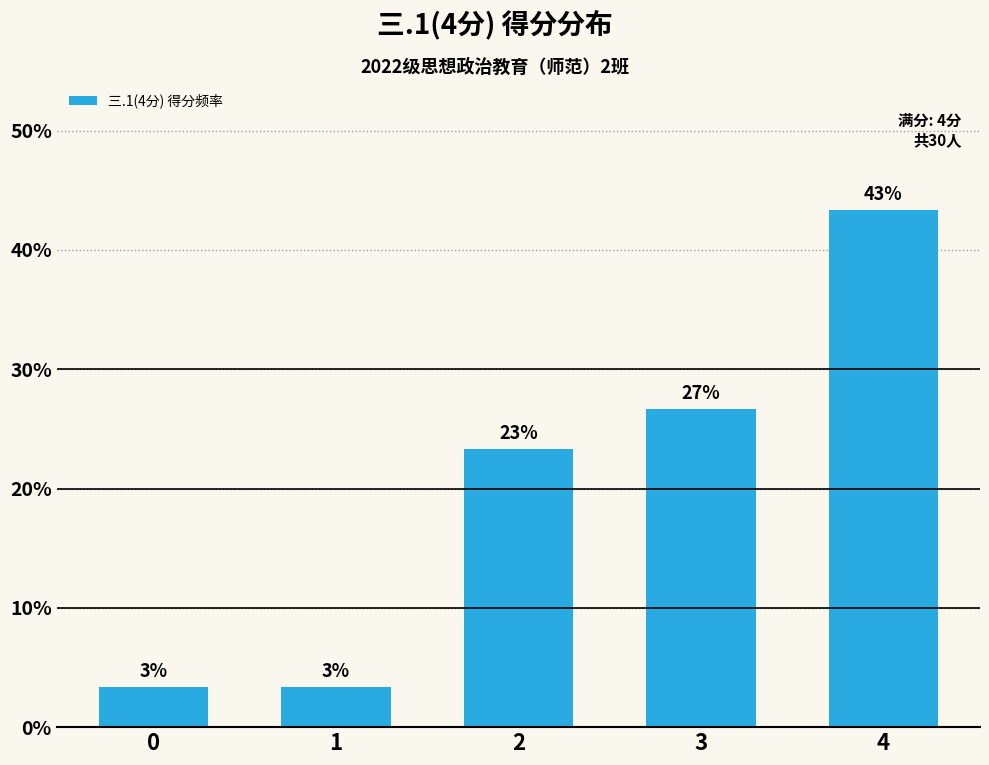

Read the value at 4.

43.3